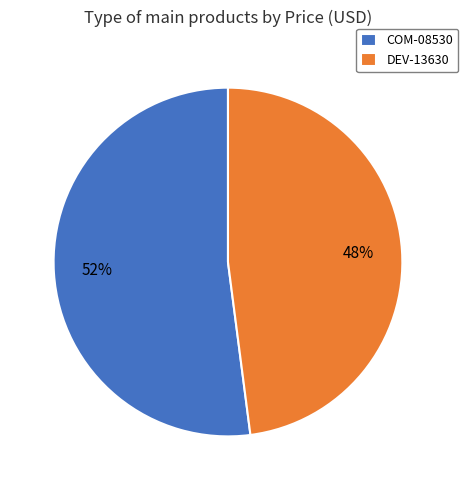

Do COM-08530 and DEV-13630 together represent more than half of the pie?

Yes